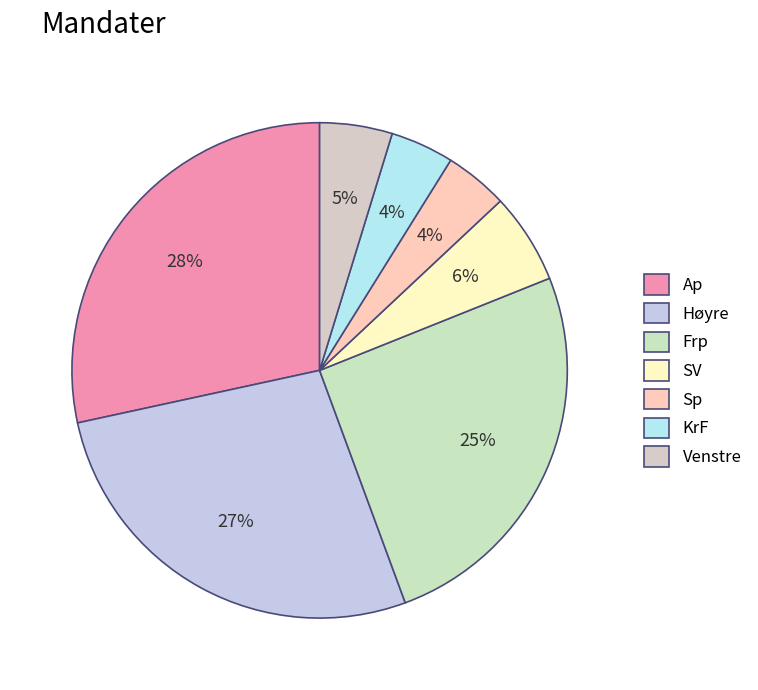

The Ap slice represents 21% of the pie. True or false?

False